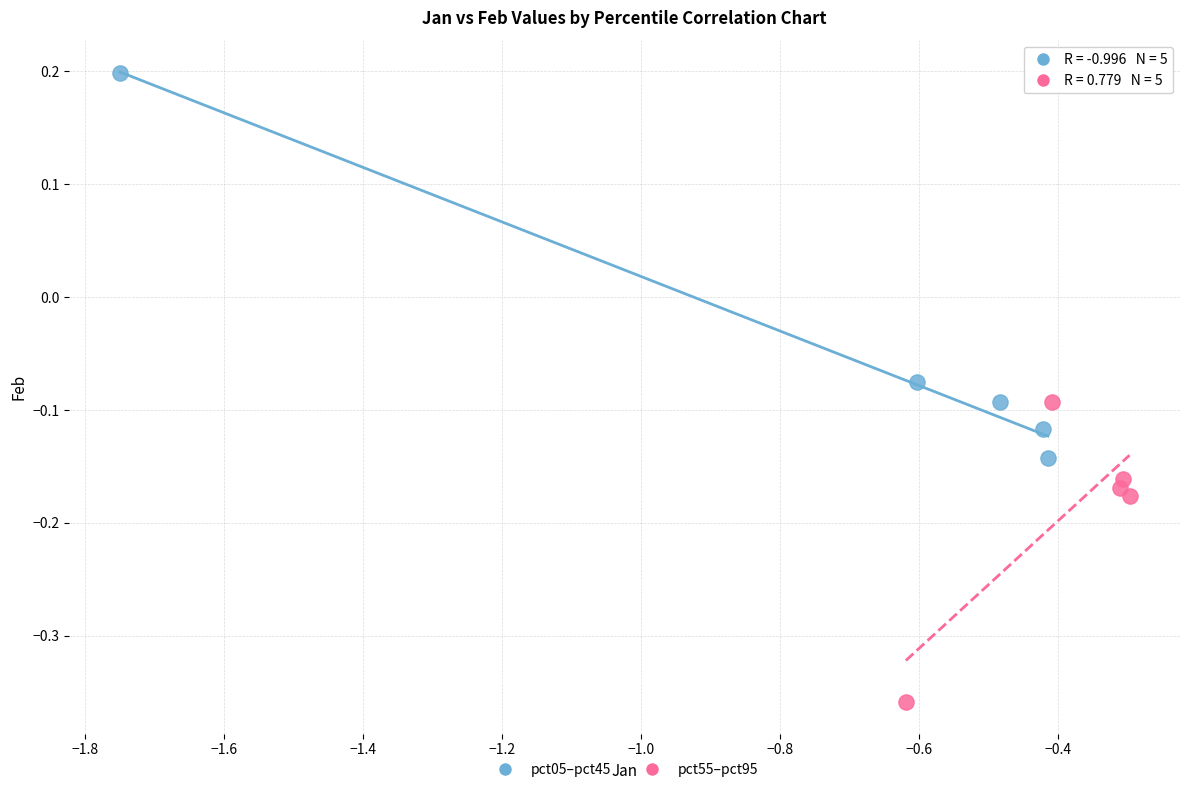

Which series reaches the minimum Y coordinate?

pct55–pct95